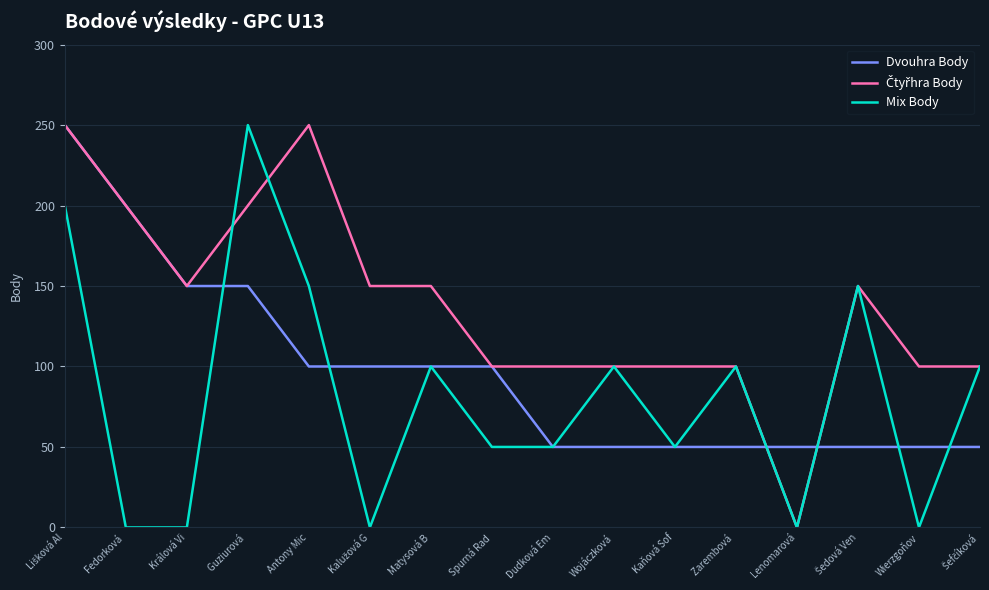

Is it true that Mix Body equals 0 at Wierzgoňov?

True